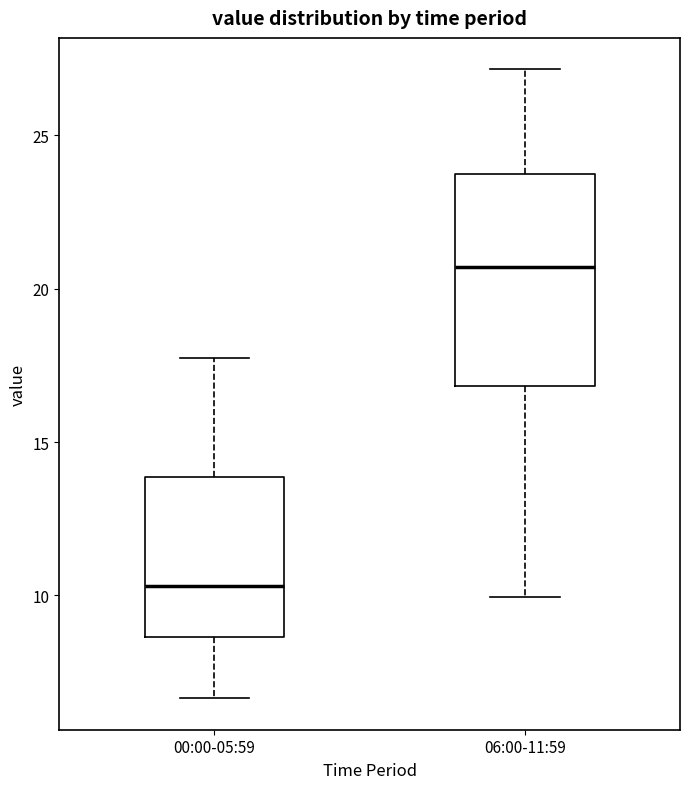

Reading left to right, read every box against the y-axis: the position of its median line, the range the box covers, and the ends of its whiskers. The values are not printed on the chart, so give them approximately, as read against the axis.

00:00-05:59: median 10.5, box 8.5 to 14.0, whiskers 6.5 to 18.0
06:00-11:59: median 20.5, box 17.0 to 24.0, whiskers 10.0 to 27.0